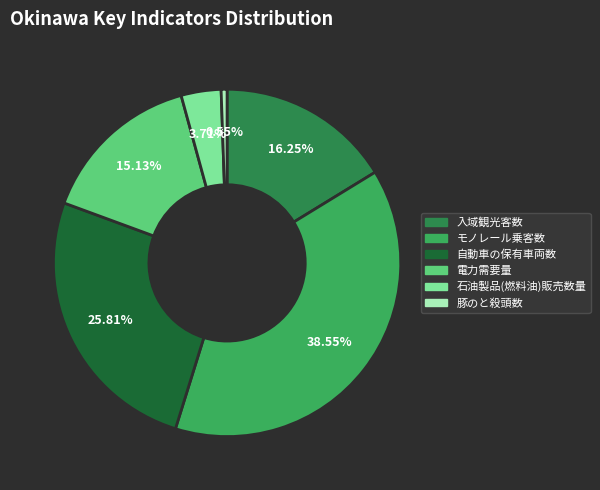

Which category has the smallest portion of the pie?

豚のと殺頭数